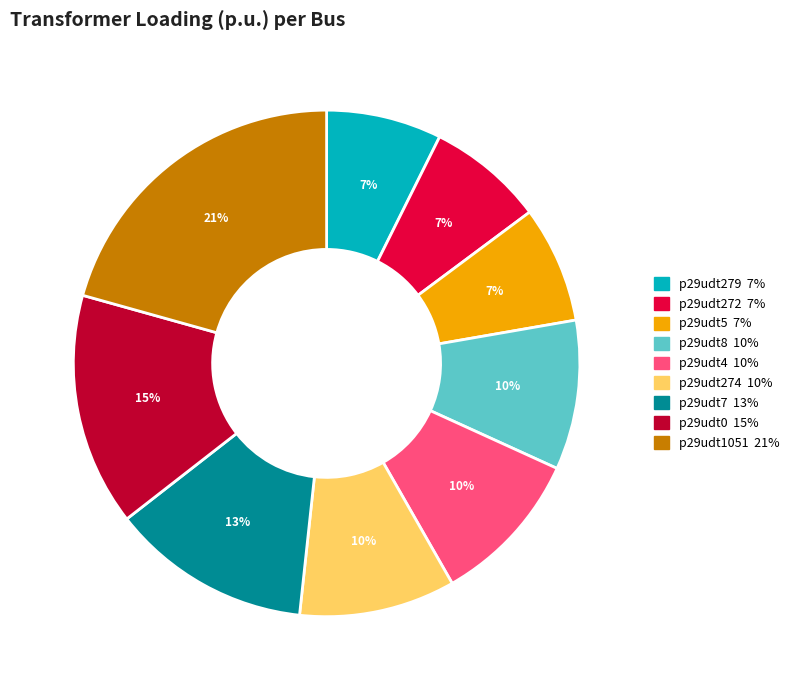

To the nearest percent, what portion does p29udt1051 represent?

21%